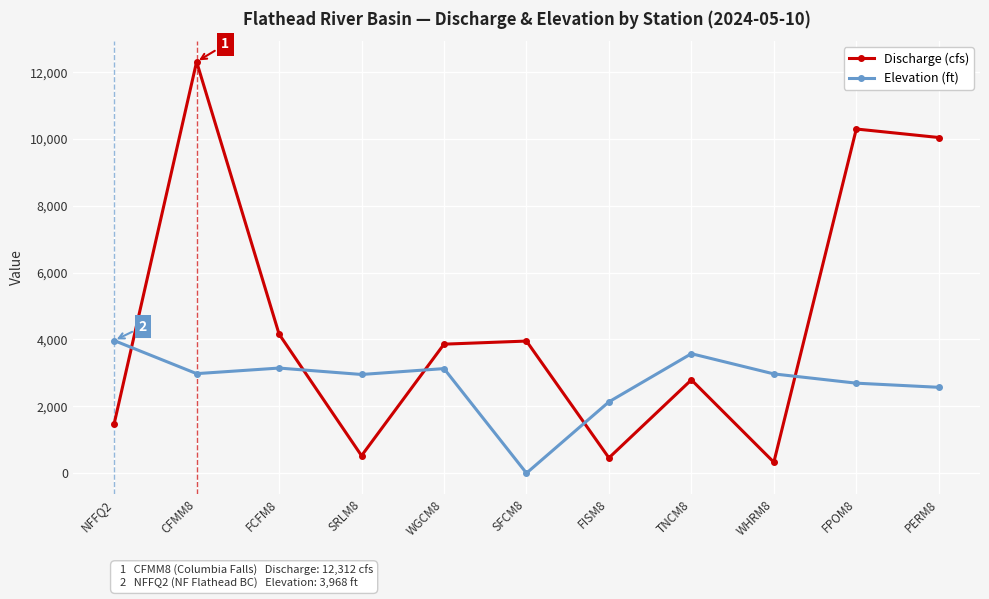

What value does the Elevation (ft) series have at FCFM8?

3145